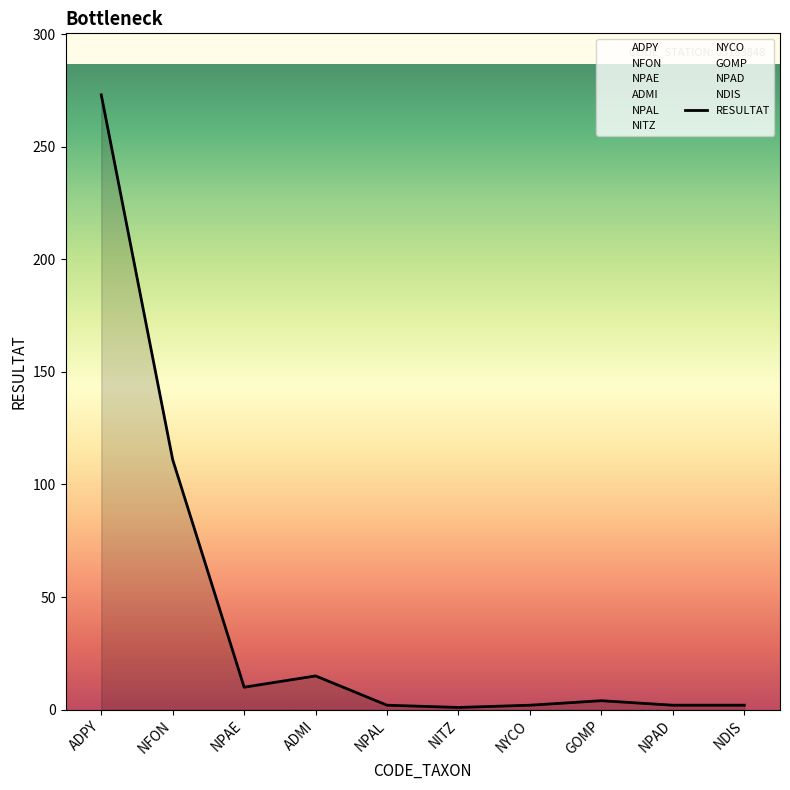

True or false: there are more than 0 points higher than both neighbors.

True